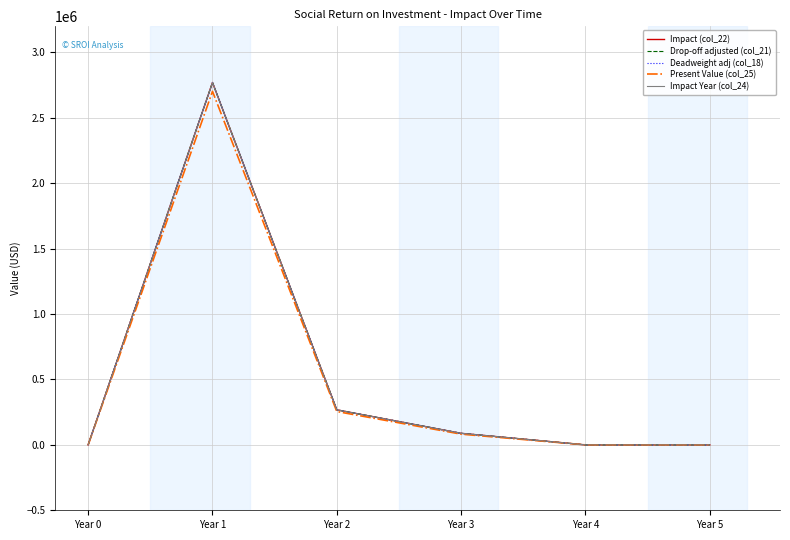

What is the difference between the Impact (col_22) values at Year 2 and Year 0?

268005.0